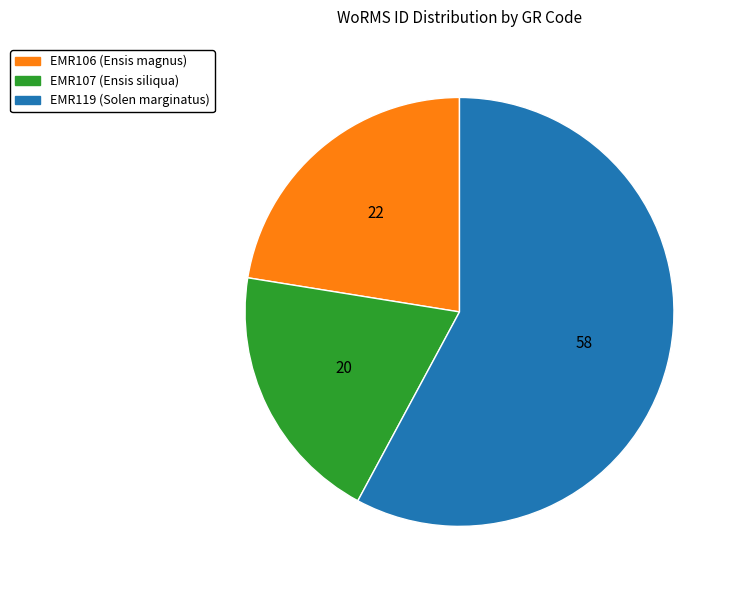

Does EMR107 (Ensis siliqua) account for over 50% of the chart?

No